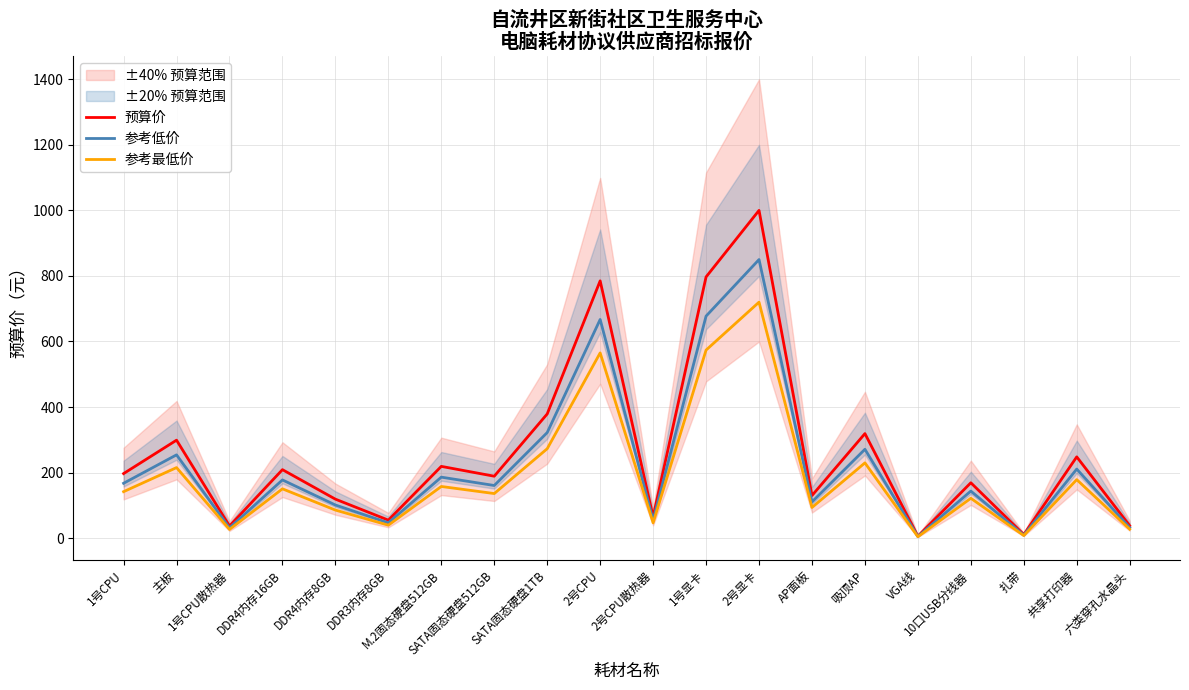

List the series in order of their peak value, highest first.

预算价, 参考低价, 参考最低价